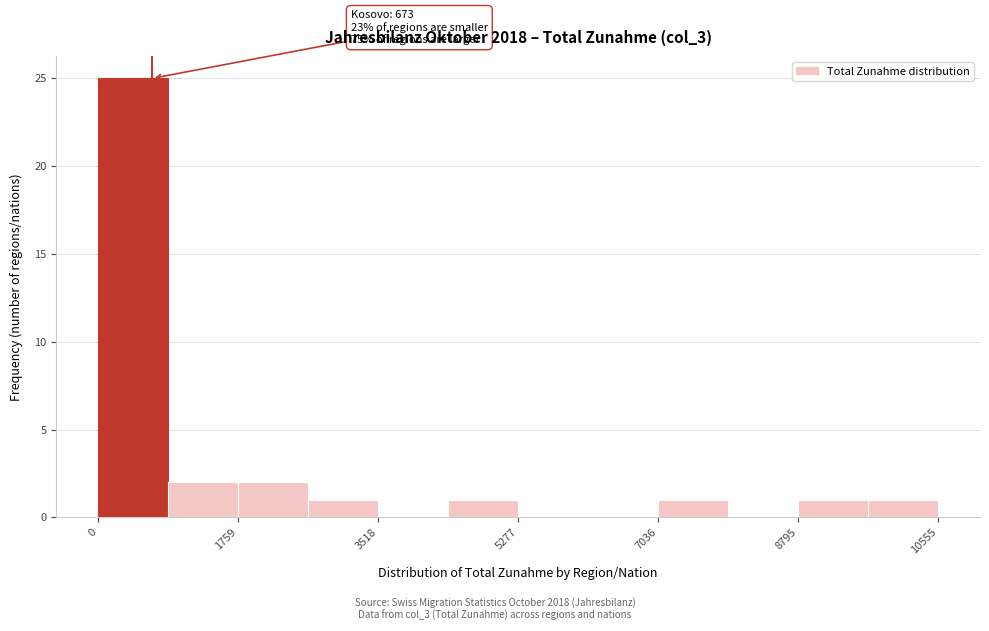

Which range on the x-axis has the tallest bar?

0 to 800